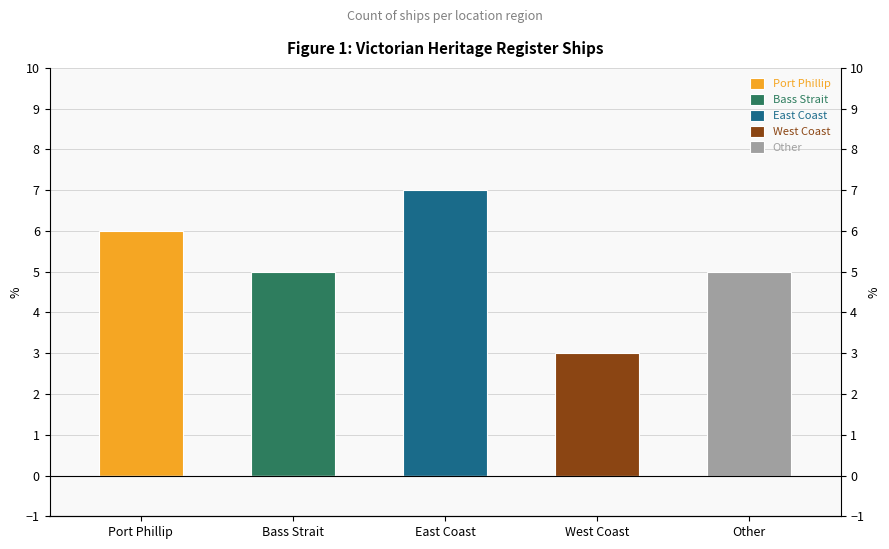

Reading left to right, extract all data points from this chart.

Port Phillip: 6	0	0	0	0
Bass Strait: 0	5	0	0	0
East Coast: 0	0	7	0	0
West Coast: 0	0	0	3	0
Other: 0	0	0	0	5